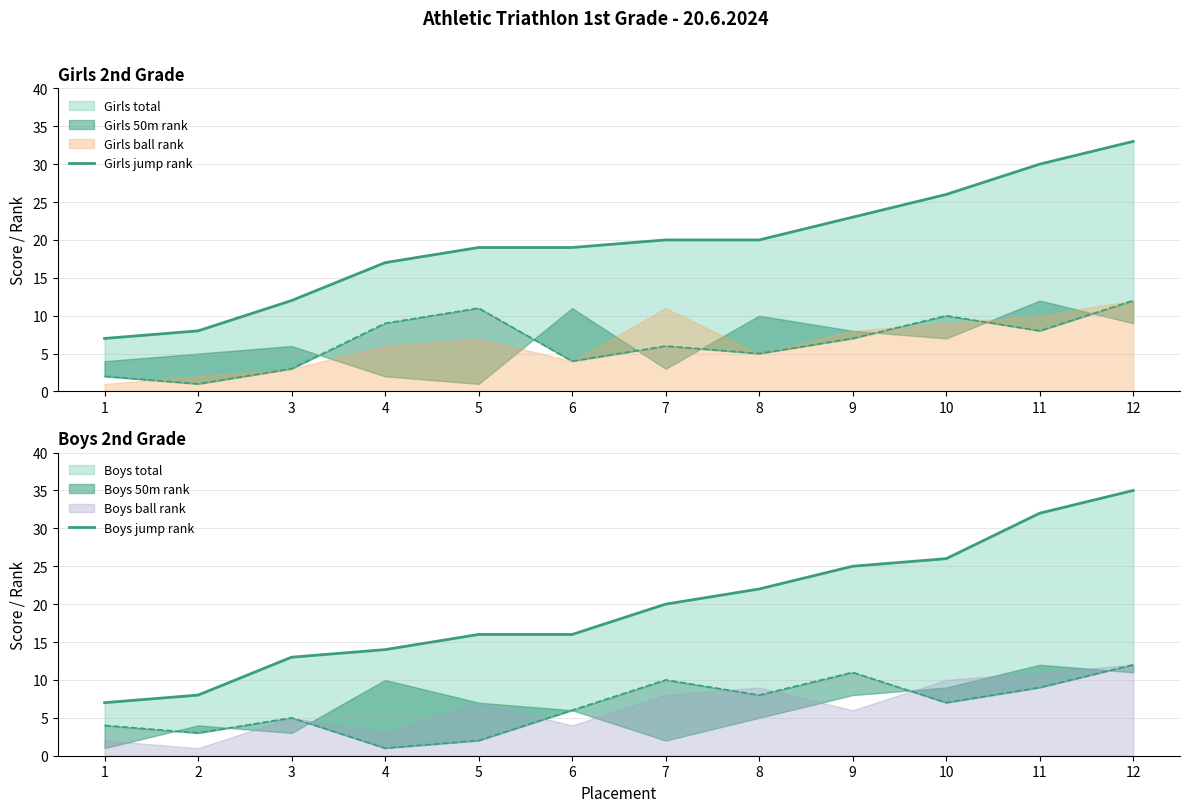

What is the value of the Boys jump rank point at the 2nd from the left?

8